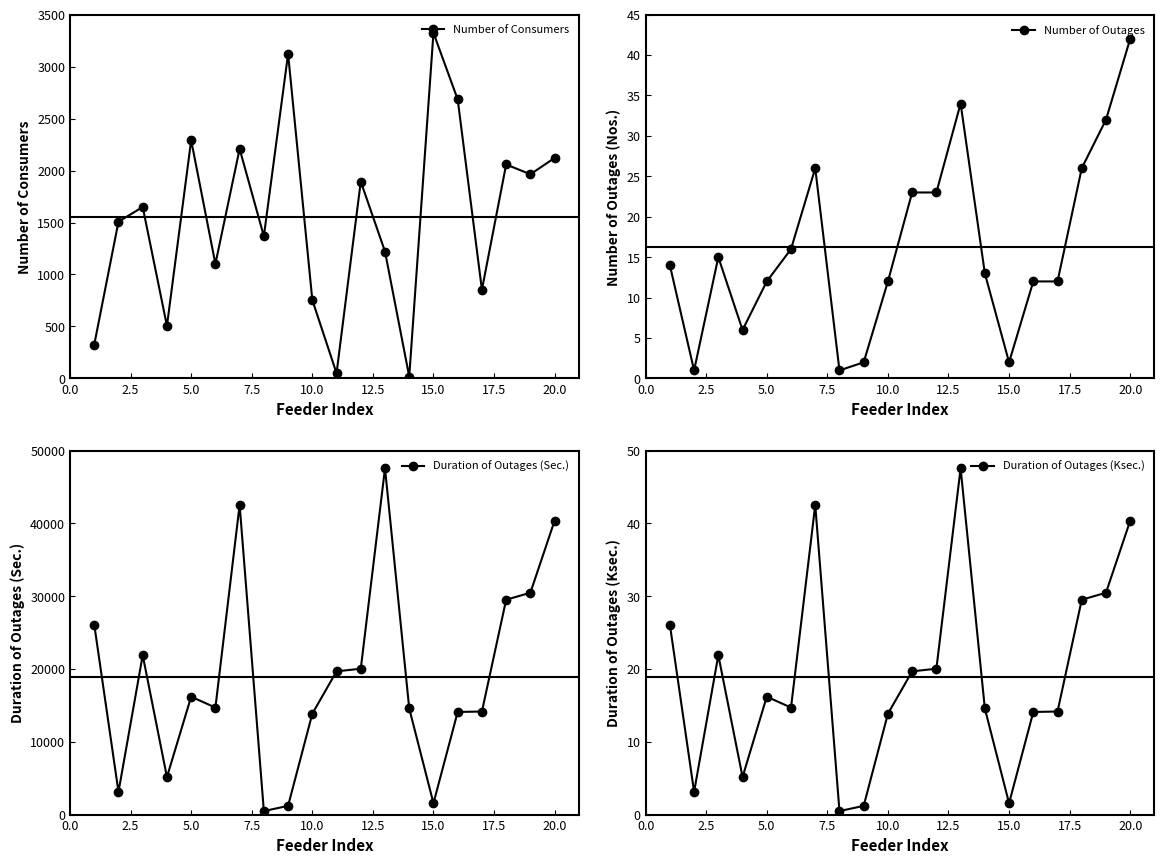

True or false: Number of Outages has more than 2 points higher than both neighbors.

True